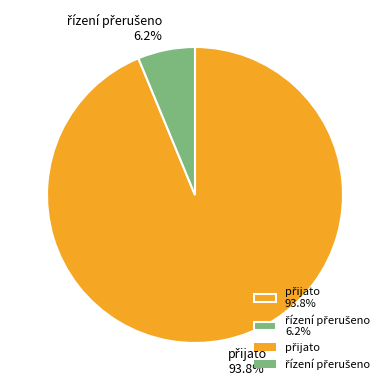

Is there any slice that represents more than half of the pie?

Yes